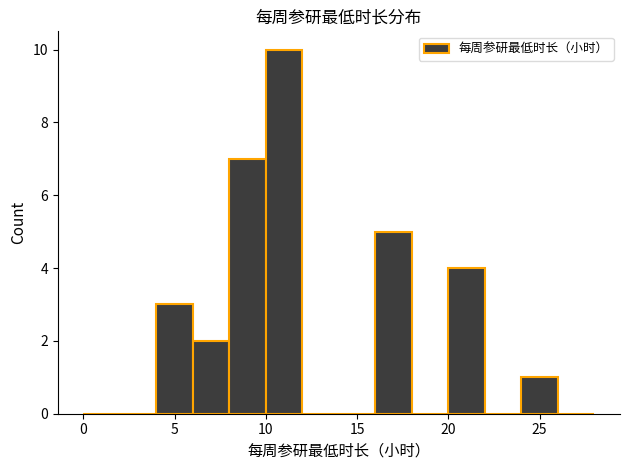

What is the height of the bar covering 8 to 10 on the x-axis? The values are not printed on the chart, so give them approximately, as read against the axis.

7